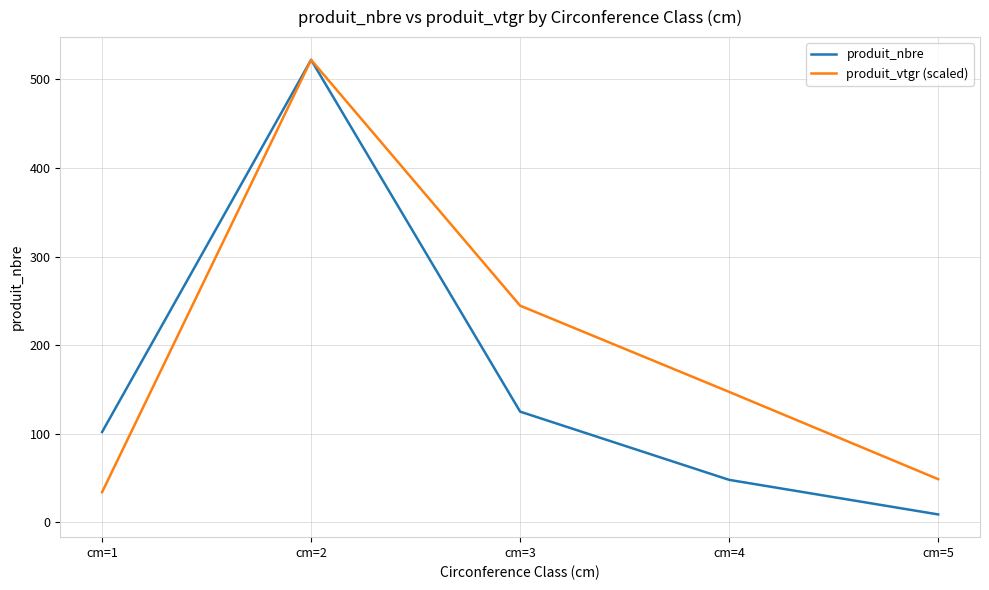

What is the minimum value for produit_vtgr (scaled)?

34.1